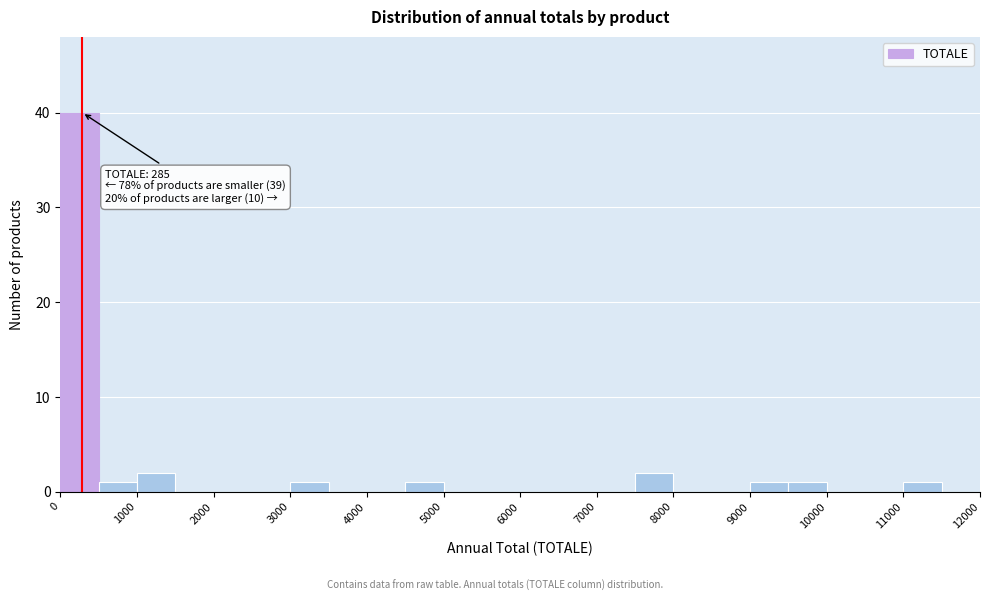

Which range on the x-axis has the tallest bar?

0 to 500